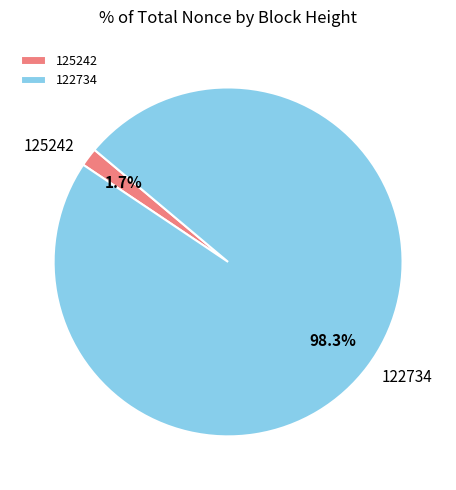

What is the largest slice in the pie chart?

122734